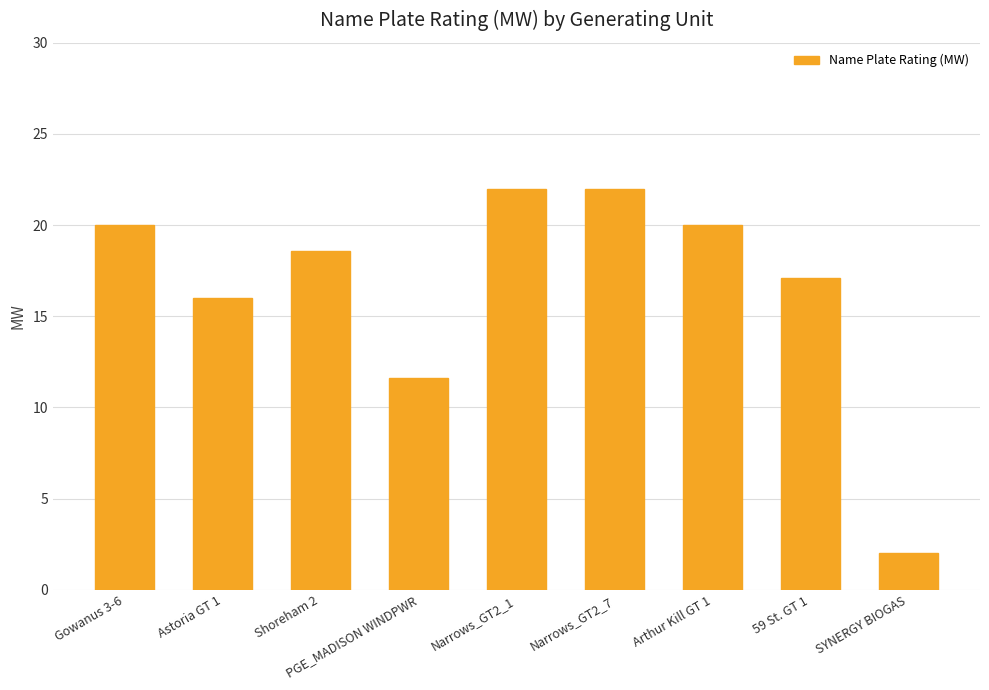

What is the ratio of the value at PGE_MADISON WINDPWR to the value at Shoreham 2?

0.6